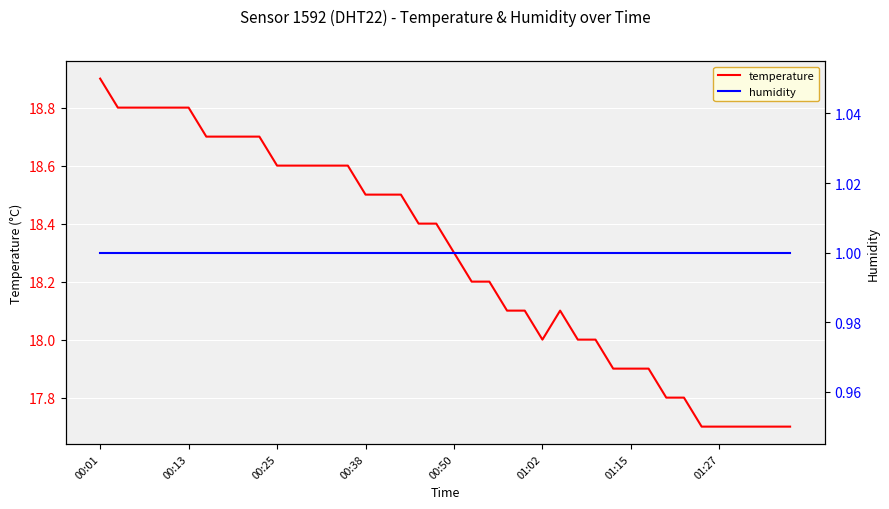

Rank the series at 13 from lowest to highest value.

humidity, temperature